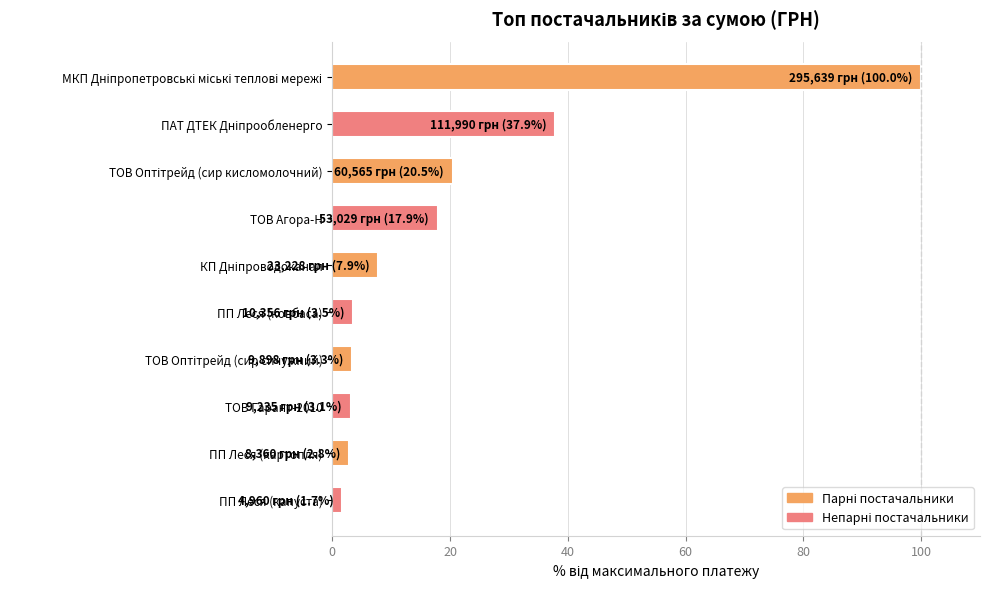

What is the greatest value displayed?

100.0